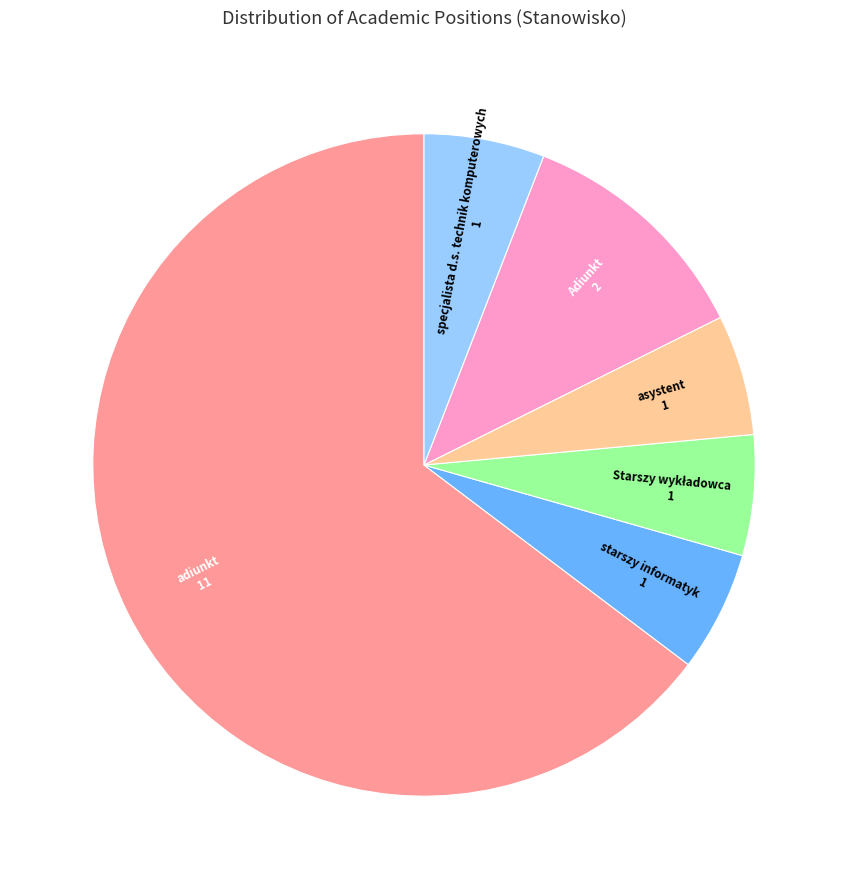

What is the ratio of the value at asystent to the value at Adiunkt?

0.5